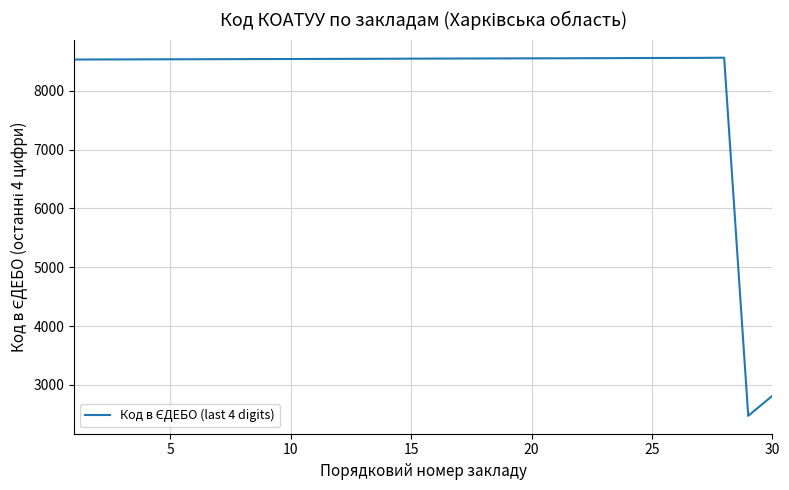

What is the minimum value shown in the chart?

2473